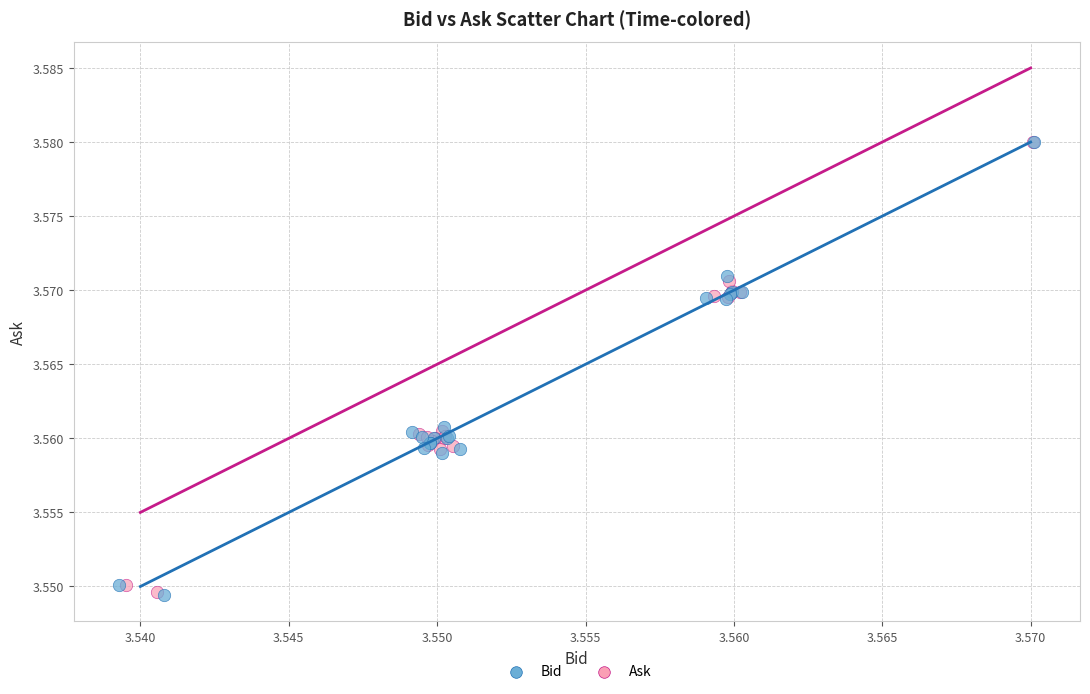

What are all the series names shown in the legend?

Bid, Ask